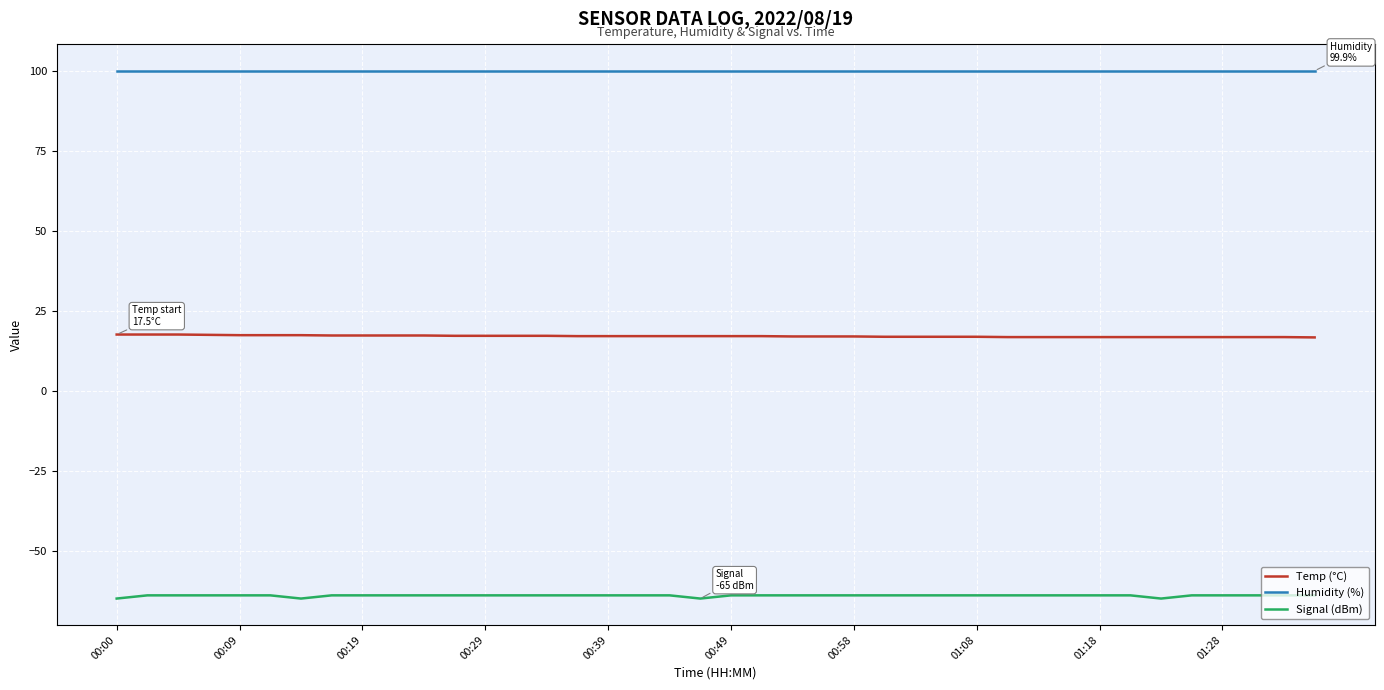

Which series has the largest total across all categories?

Humidity (%)